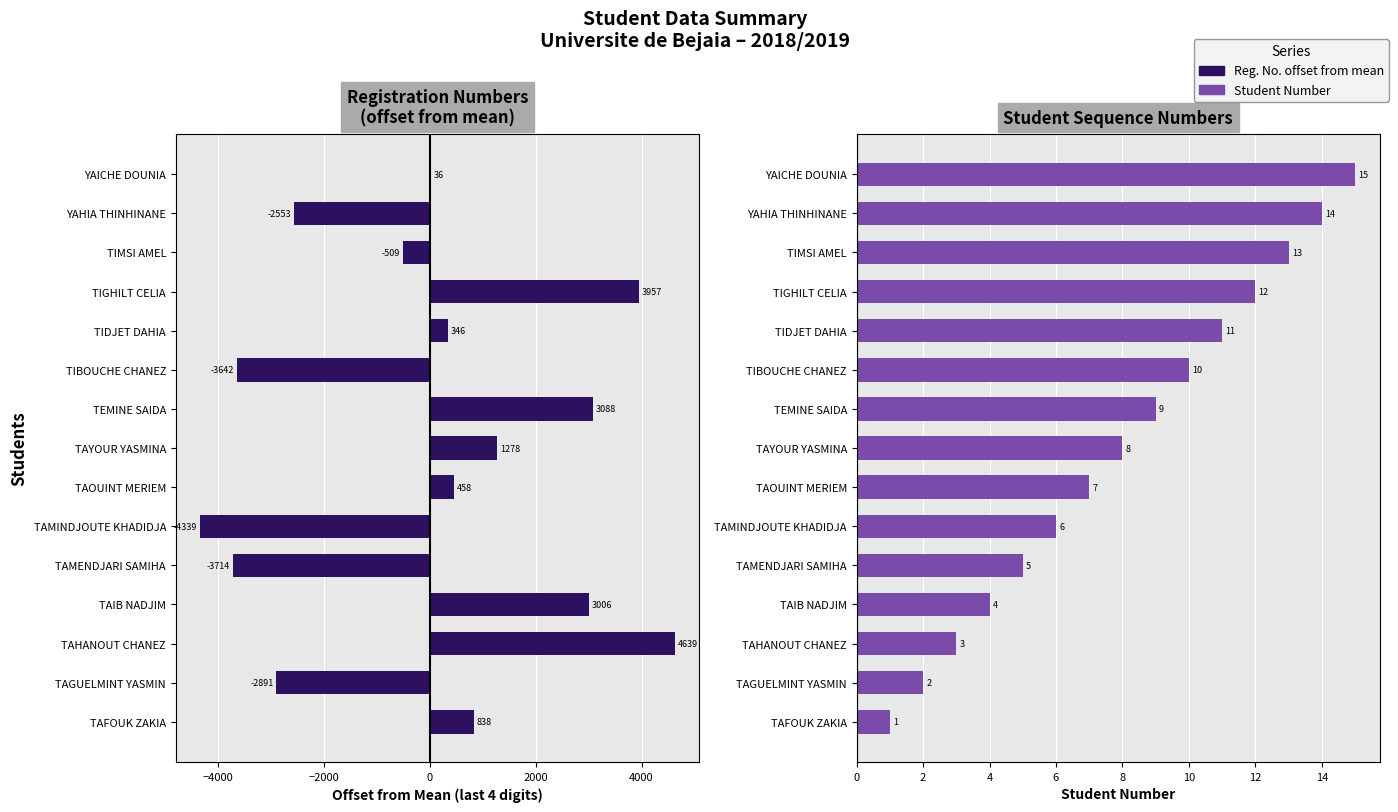

What is the label of the 6th bar from the right?

TIBOUCHE CHANEZ